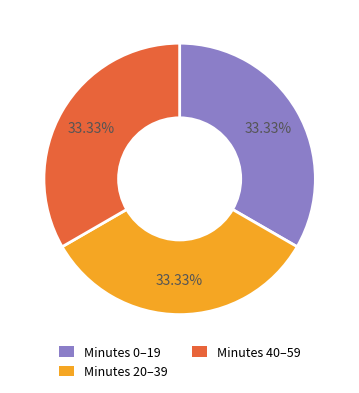

Is there any slice that represents more than half of the pie?

No